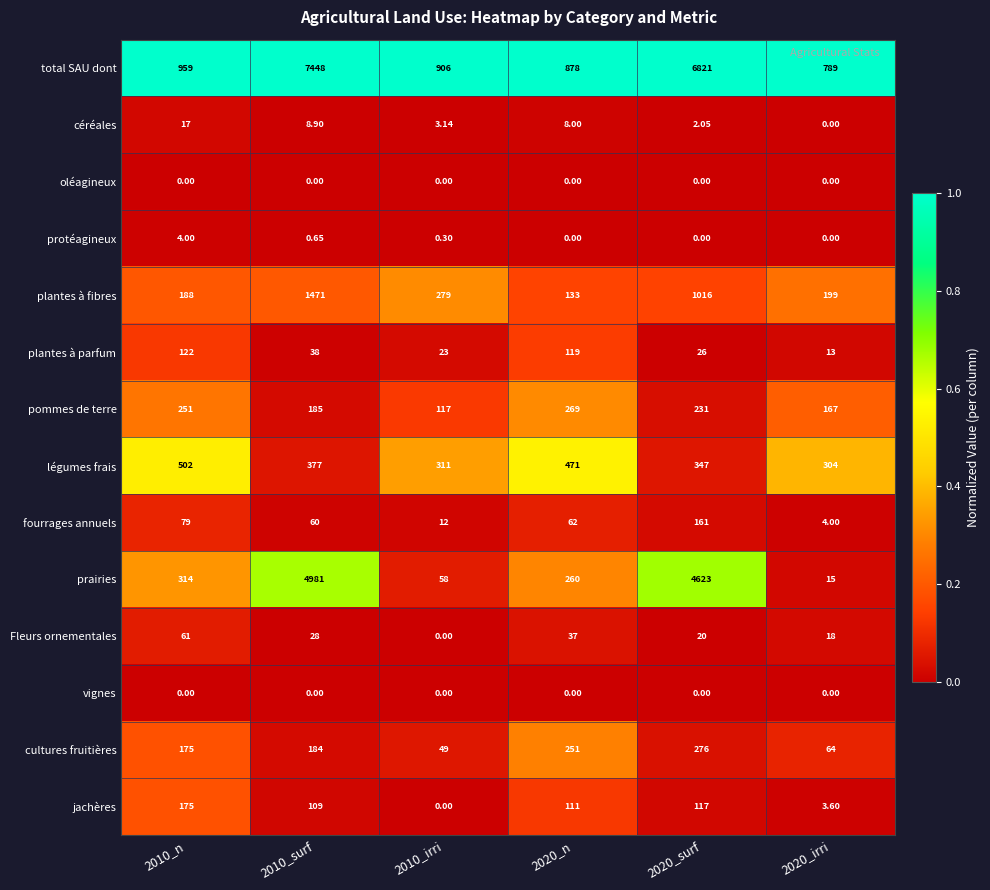

Which series has the largest total across all categories?

total SAU dont